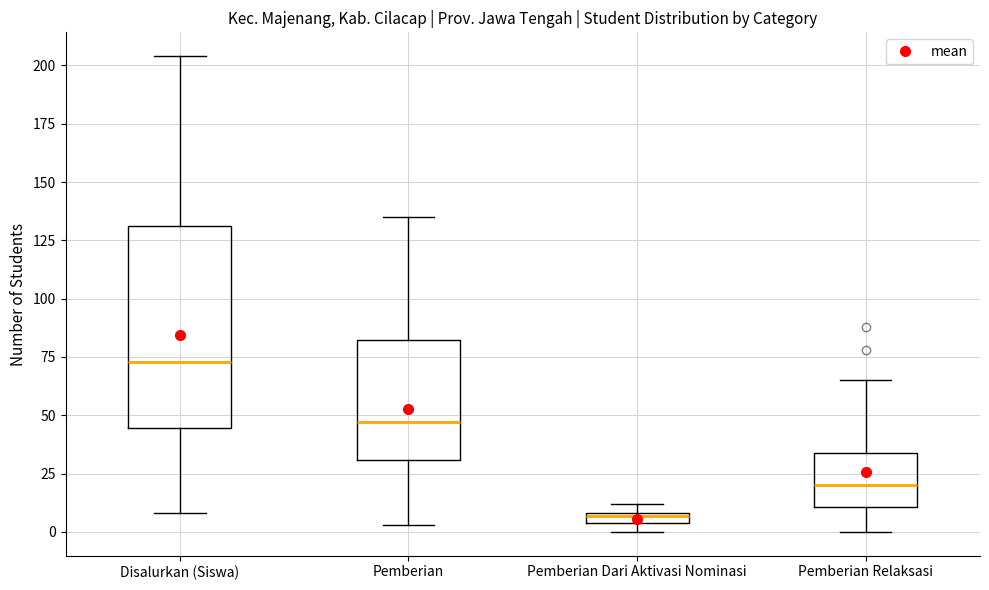

Which box is the tallest, from its lower edge to its upper edge?

Disalurkan (Siswa)